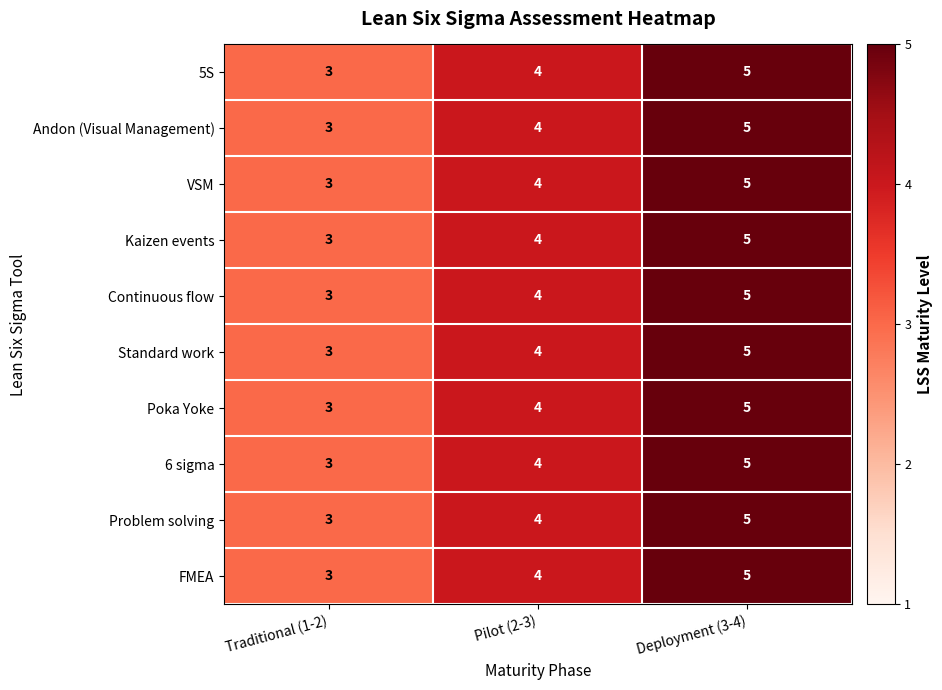

True or false: Continuous flow has a value of 7 at Pilot (2-3).

False